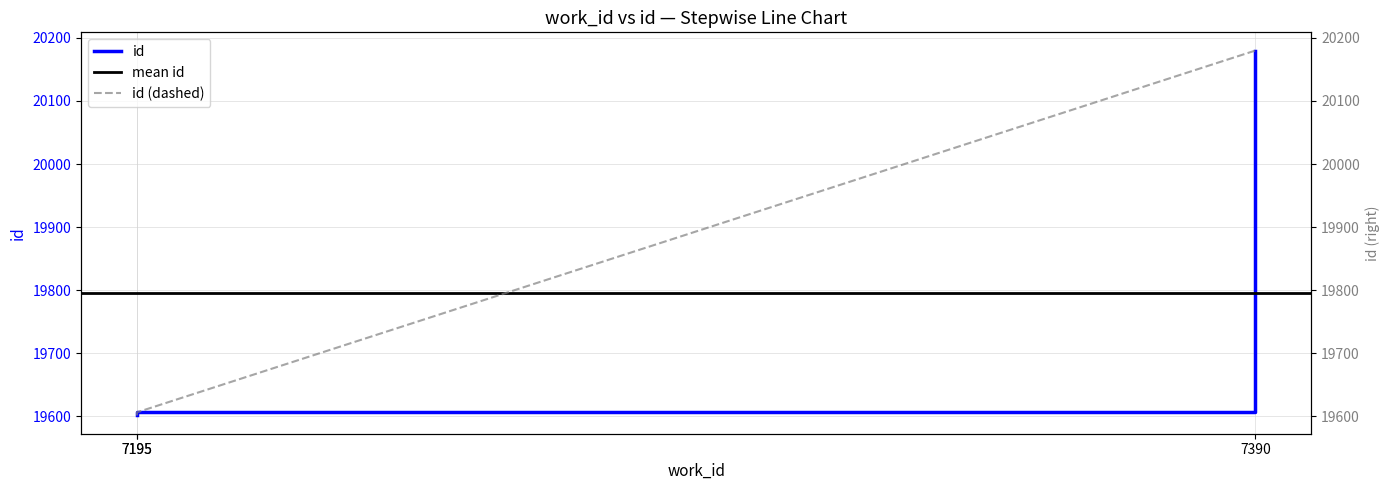

At which label is the value closest to 19890?

7195